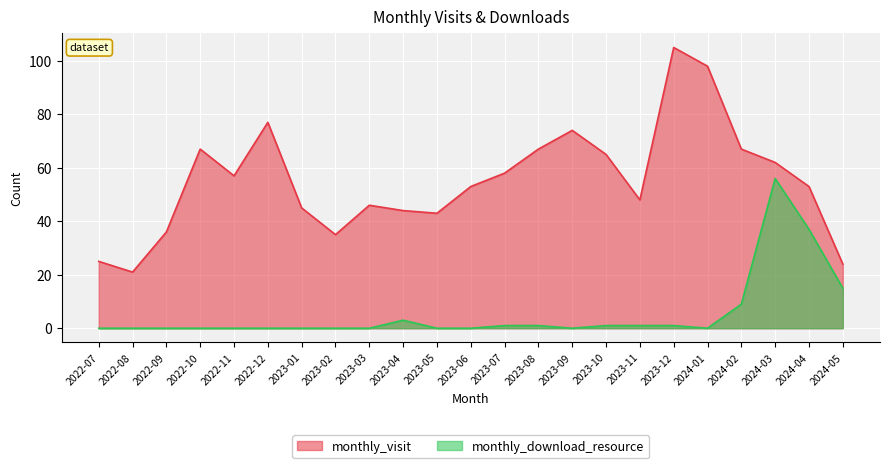

What is the average value of the monthly_download_resource series?

5